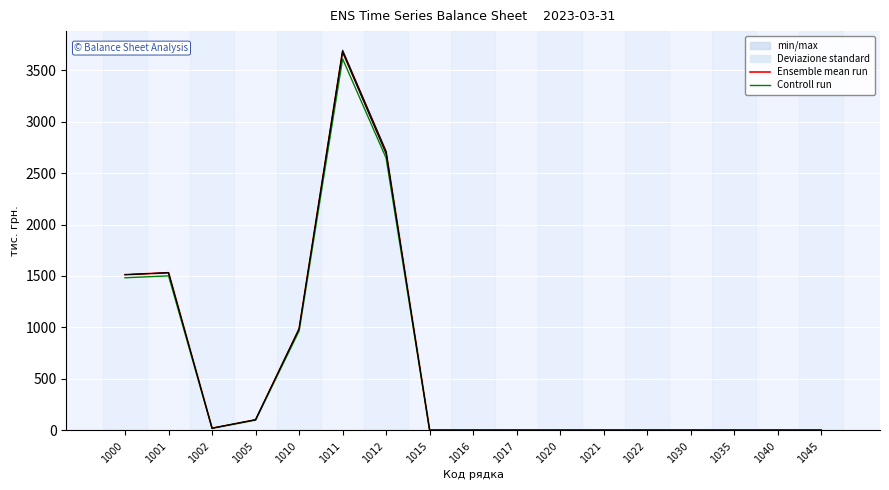

Count the number of data series in this chart.

2